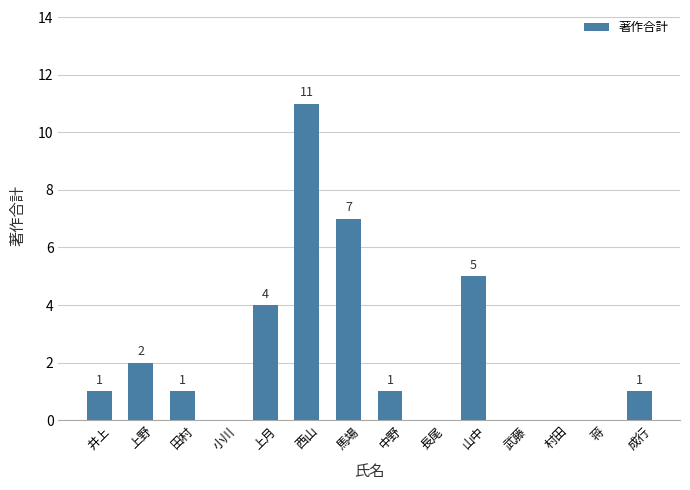

Are the bars grouped side by side (vs. stacked)?

No